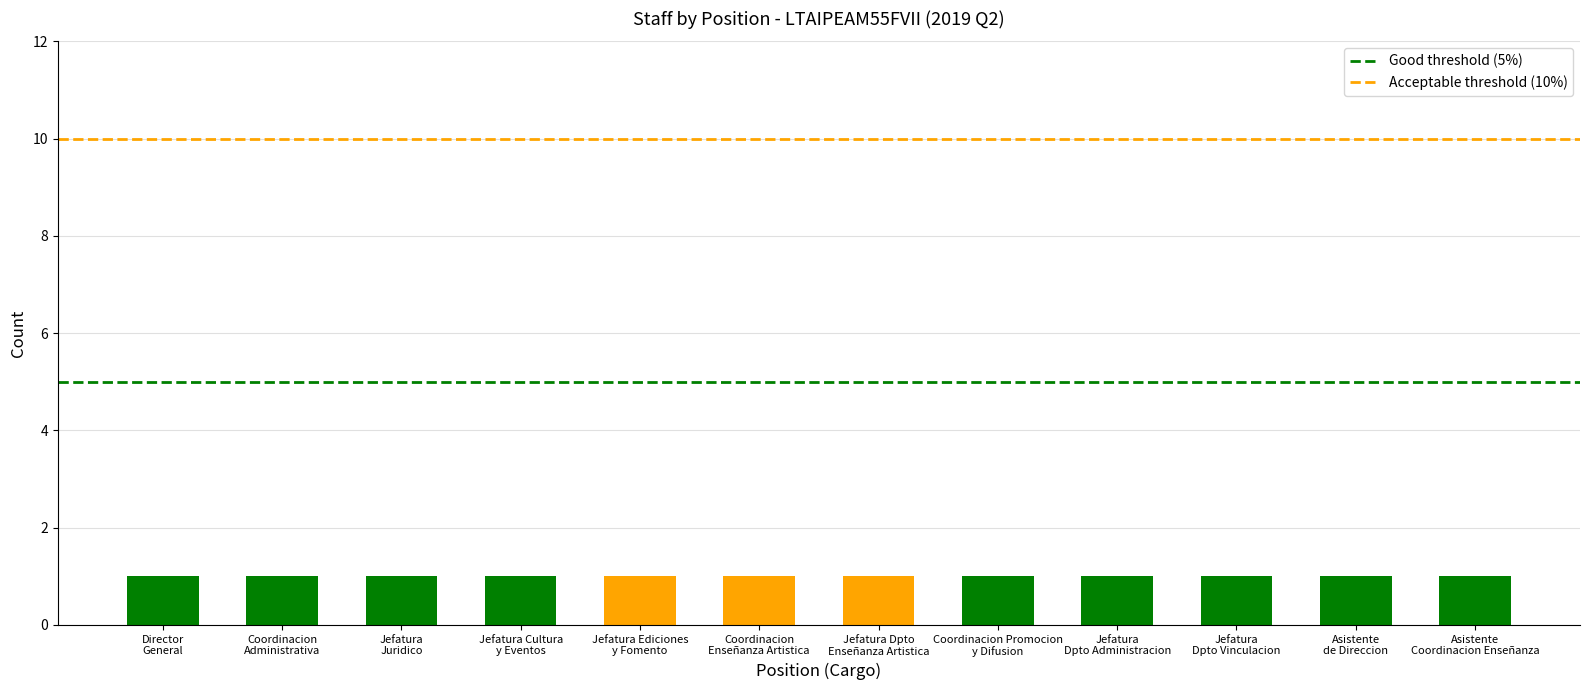

What is the label of the 1st bar from the left?

Director
General